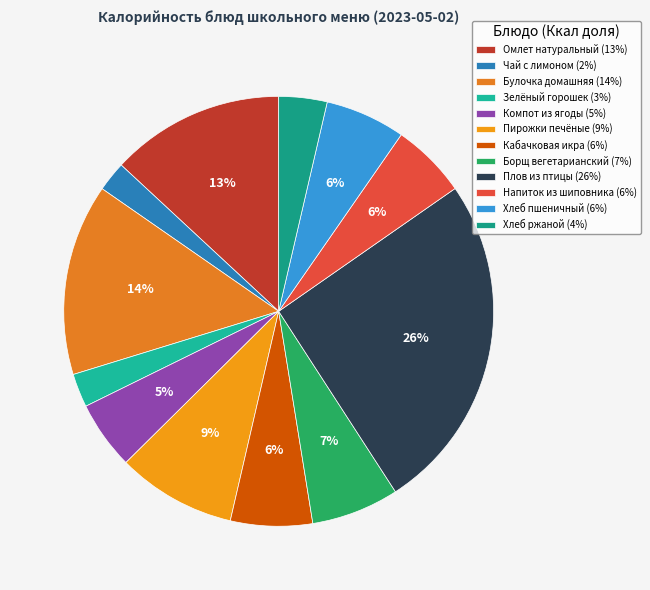

Rank the categories by value from lowest to highest.

Чай с лимоном, Зелёный горошек, Хлеб ржаной, Компот из ягоды, Напиток из шиповника, Хлеб пшеничный, Кабачковая икра, Борщ вегетарианский, Пирожки печёные, Омлет натуральный, Булочка домашняя, Плов из птицы